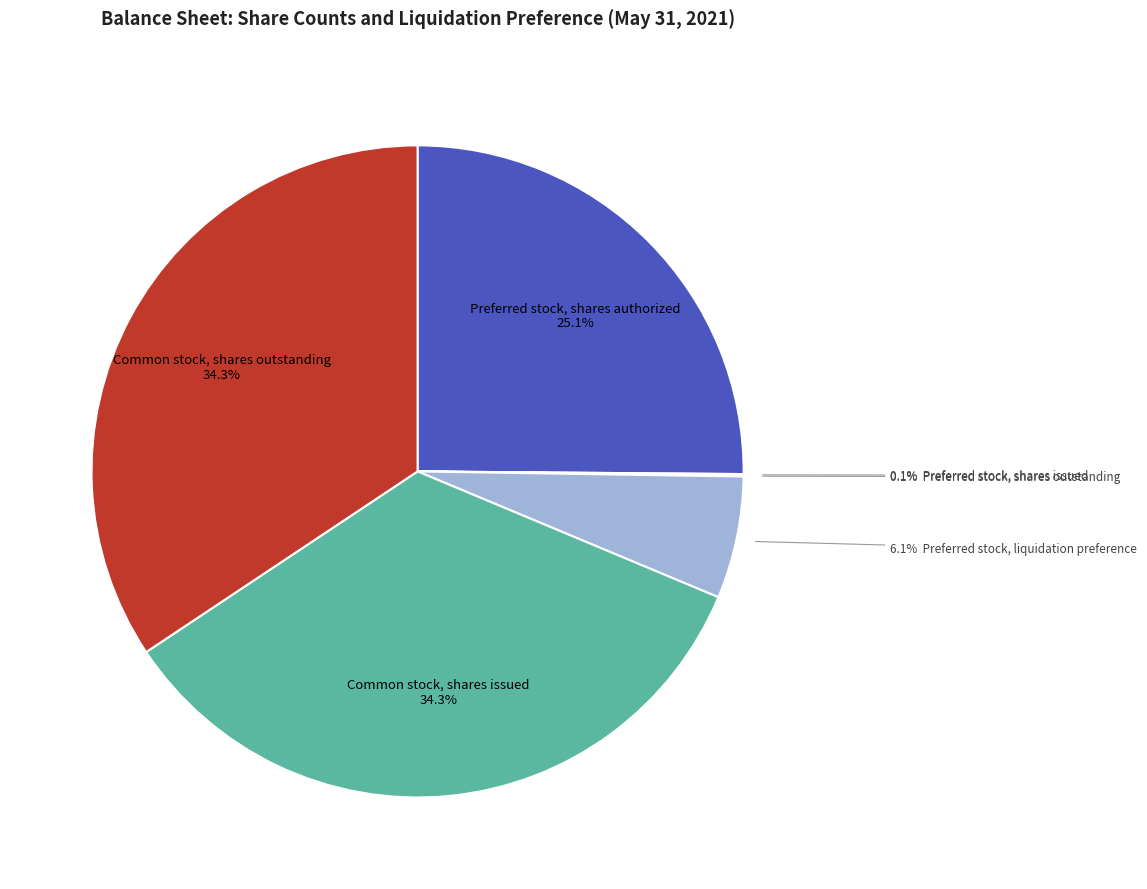

To the nearest percent, what is the average slice percentage?

17%